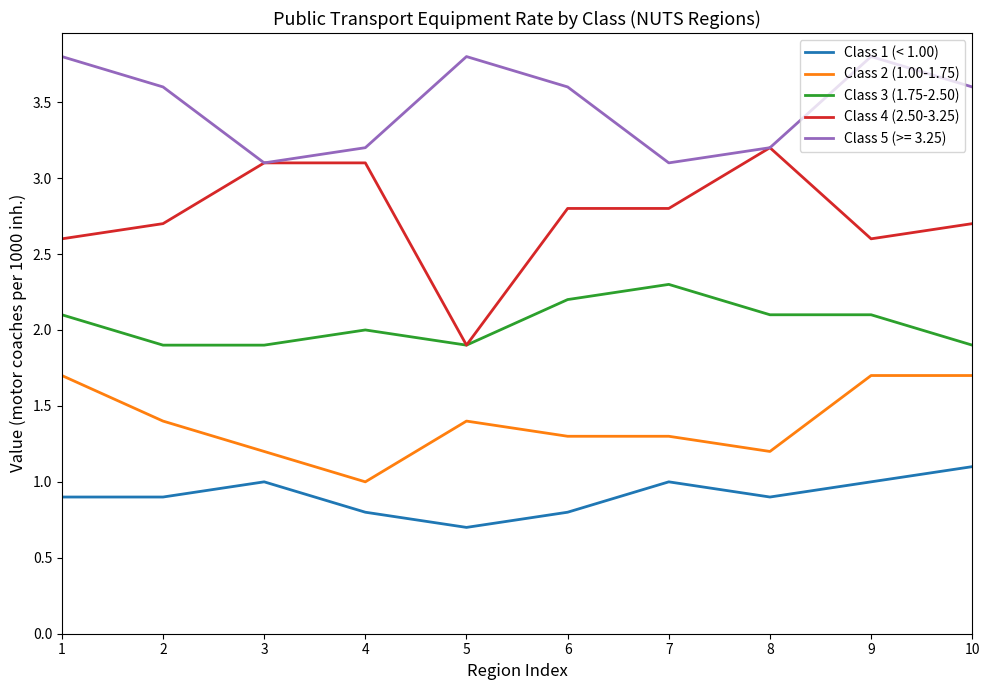

What are all the series names shown in the legend?

Class 1 (< 1.00), Class 2 (1.00-1.75), Class 3 (1.75-2.50), Class 4 (2.50-3.25), Class 5 (>= 3.25)